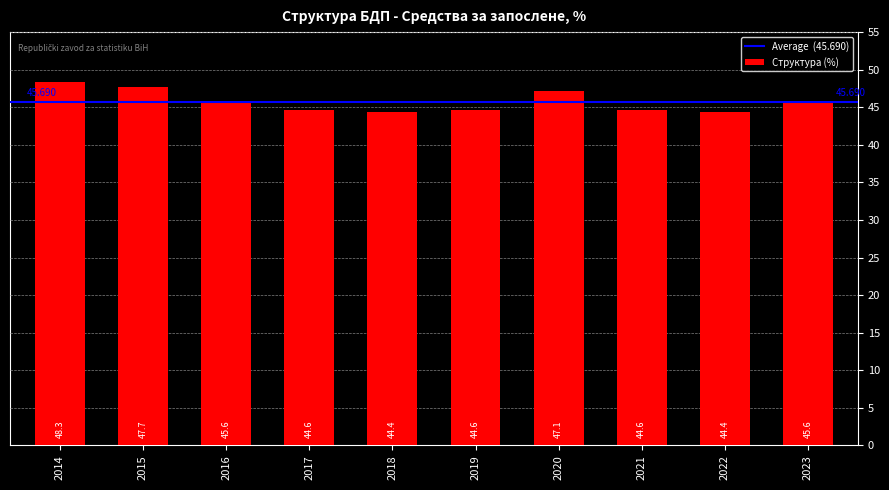

Read the value at 2017.

44.6